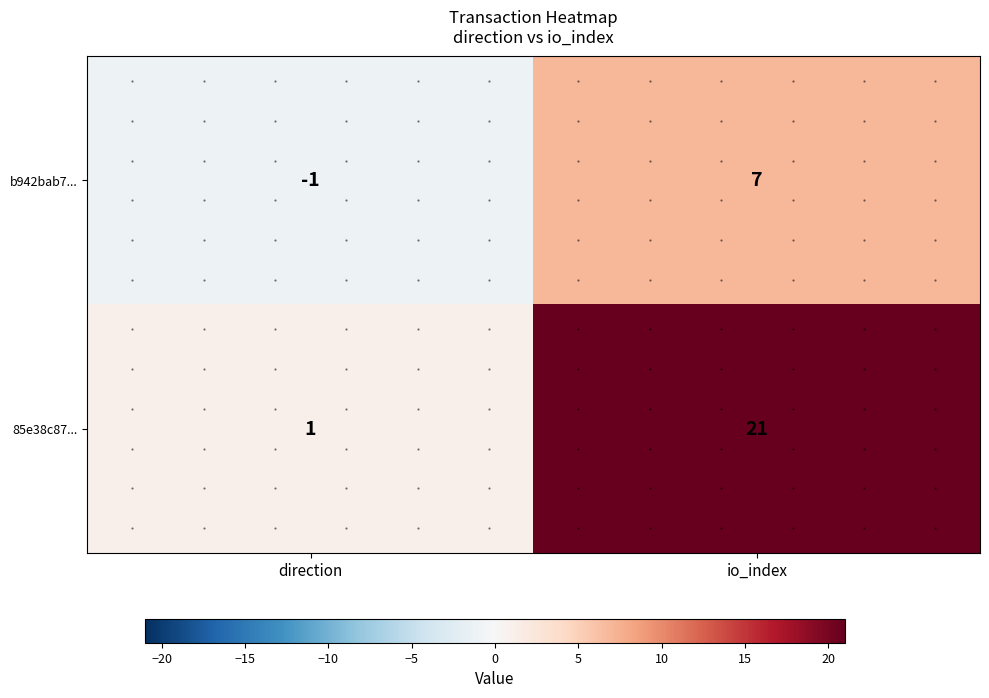

At which category does the chart reach its minimum across all series?

direction